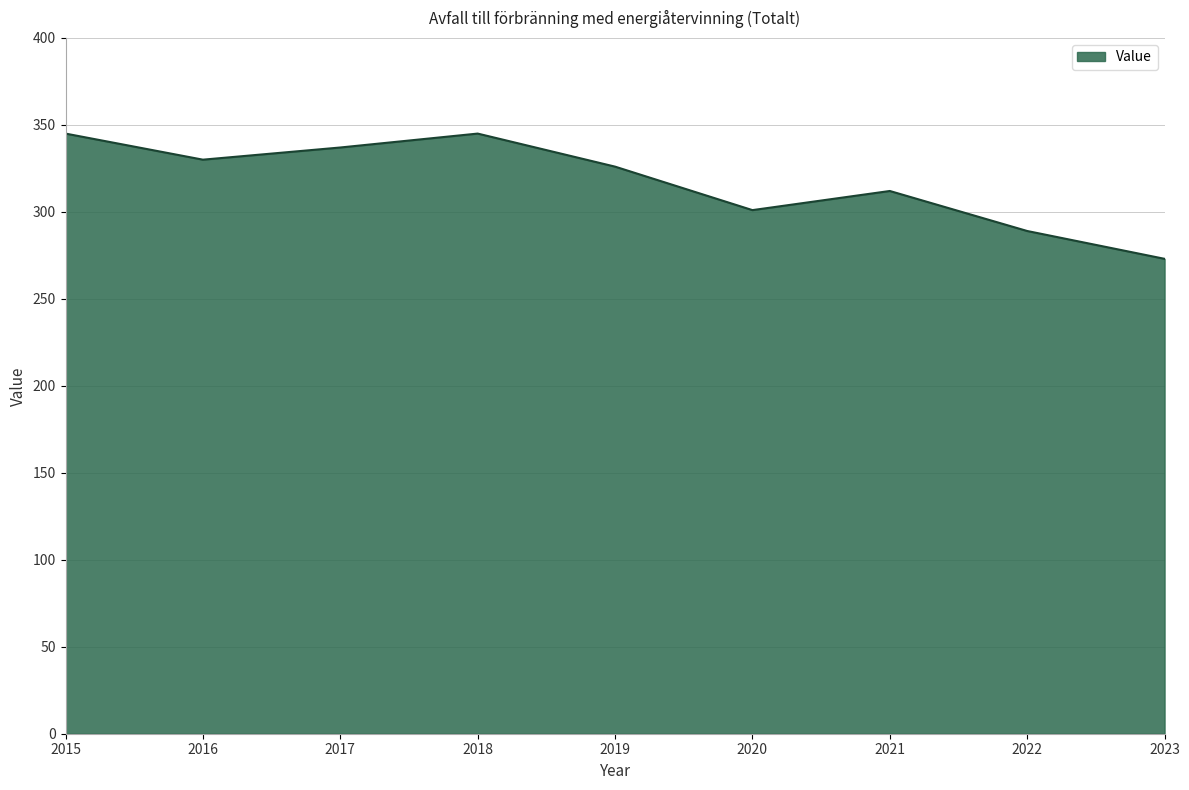

At which label is the value closest to 309?

2021